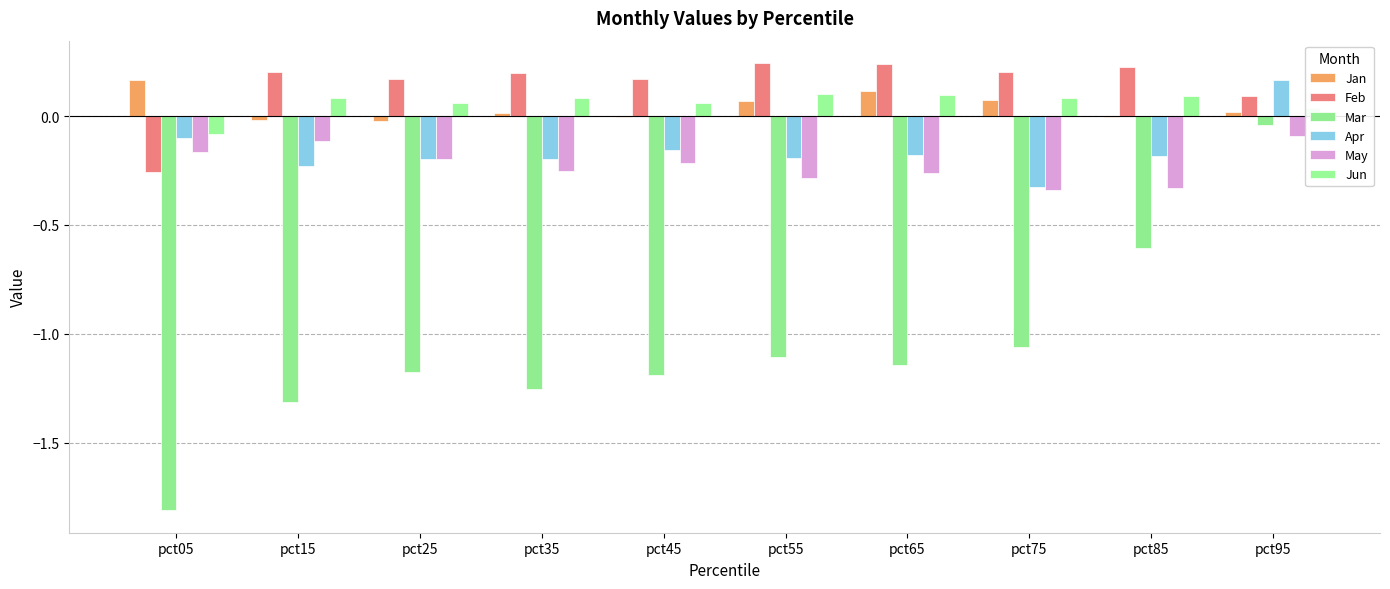

Where is Jan nearest to the value 0?

pct85